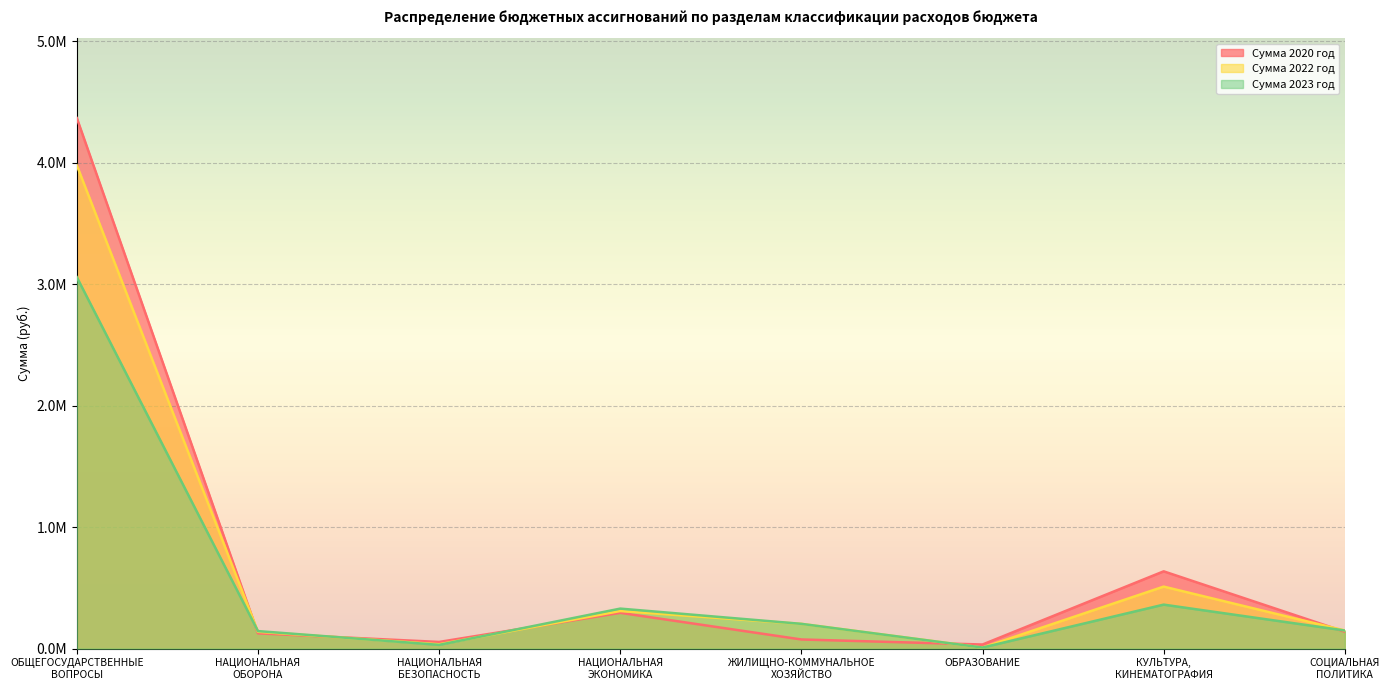

True or false: Сумма 2020 год has a value of 75514.0 at ЖИЛИЩНО-КОММУНАЛЬНОЕ
ХОЗЯЙСТВО.

True